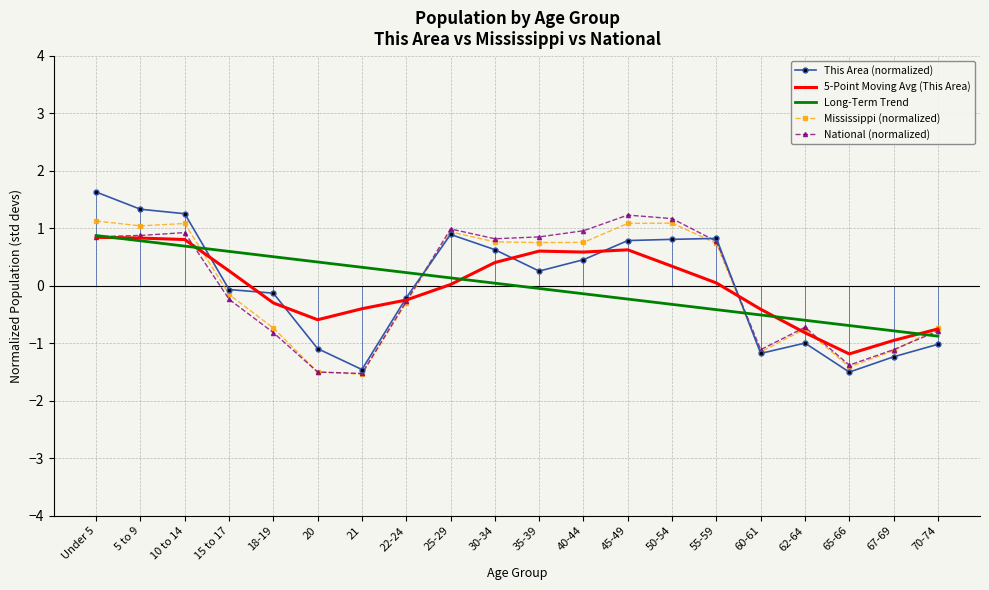

Is it true that This Area (normalized) equals 1.6 at Under 5?

True